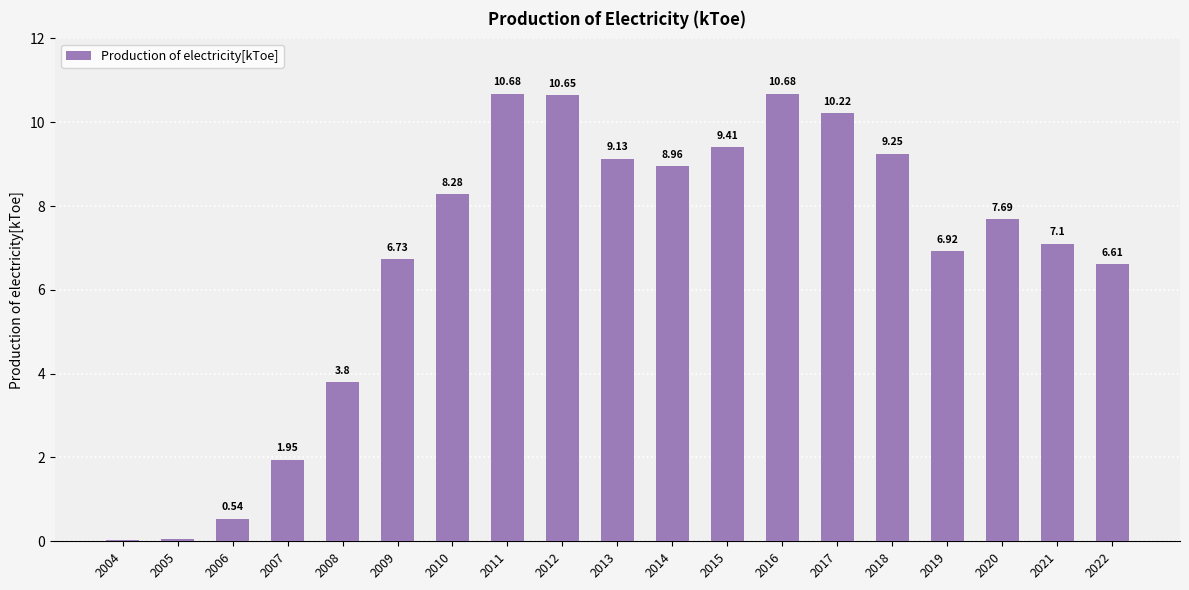

What is the average value?

6.8